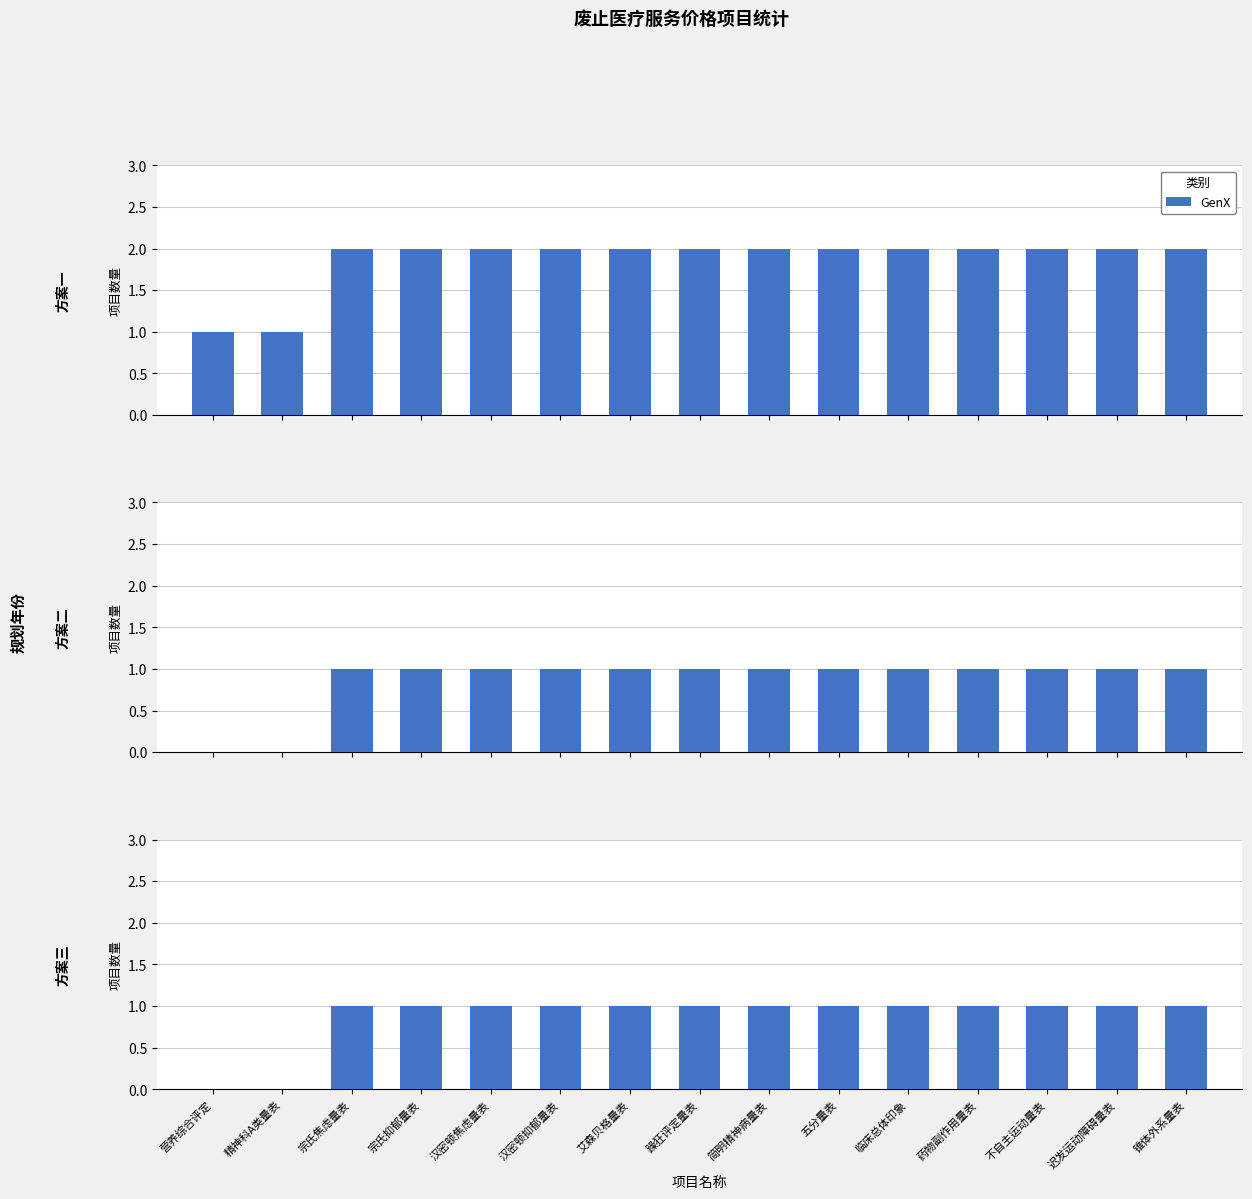

What is the difference between the maximum and minimum values?

1